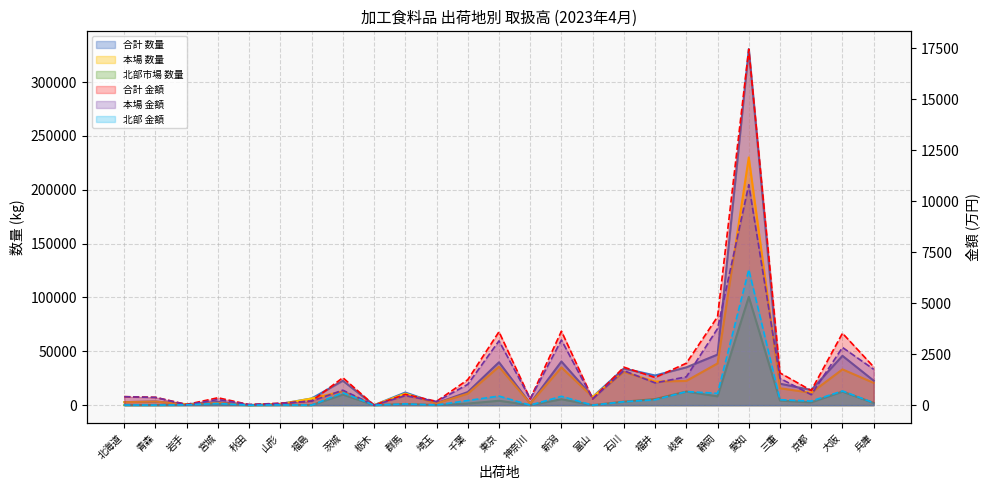

Rank the series at 青森 from lowest to highest value.

北部 金額(万円), 北部市場 数量, 本場 金額(万円), 合計 金額(万円), 本場 数量, 合計 数量